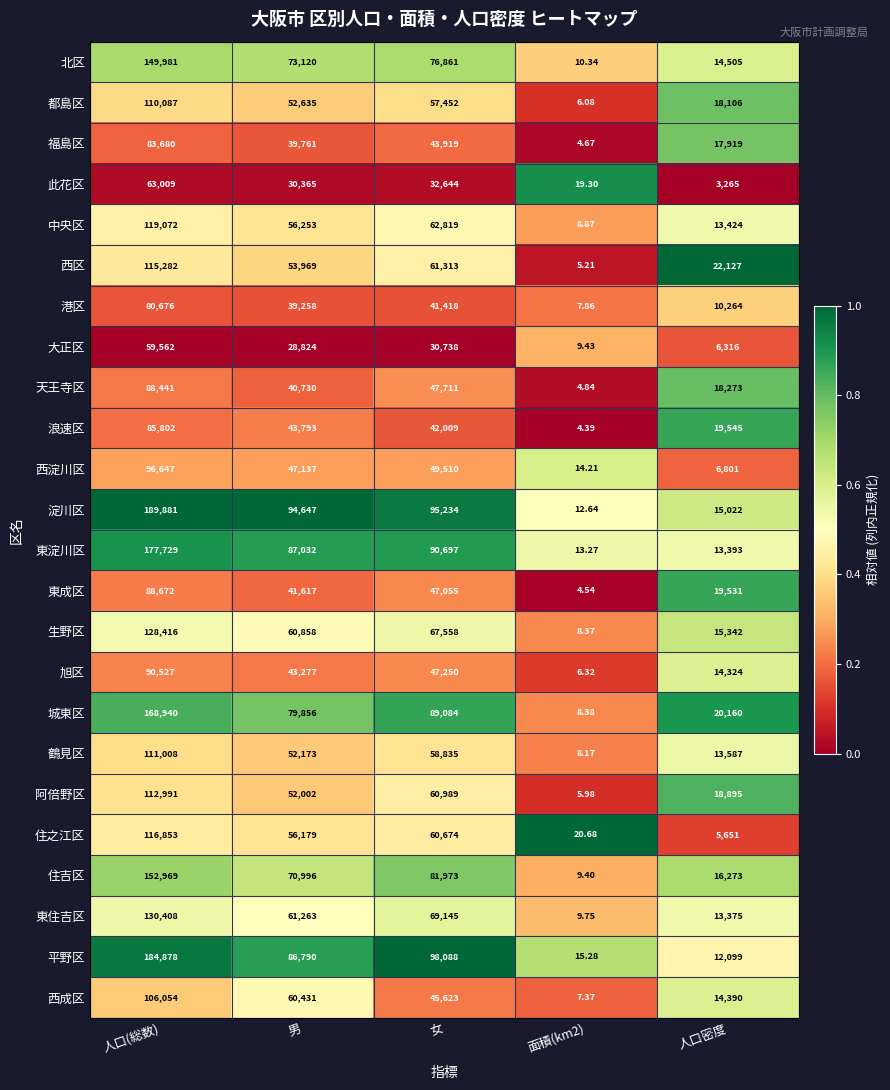

Count the number of categories in the chart.

5